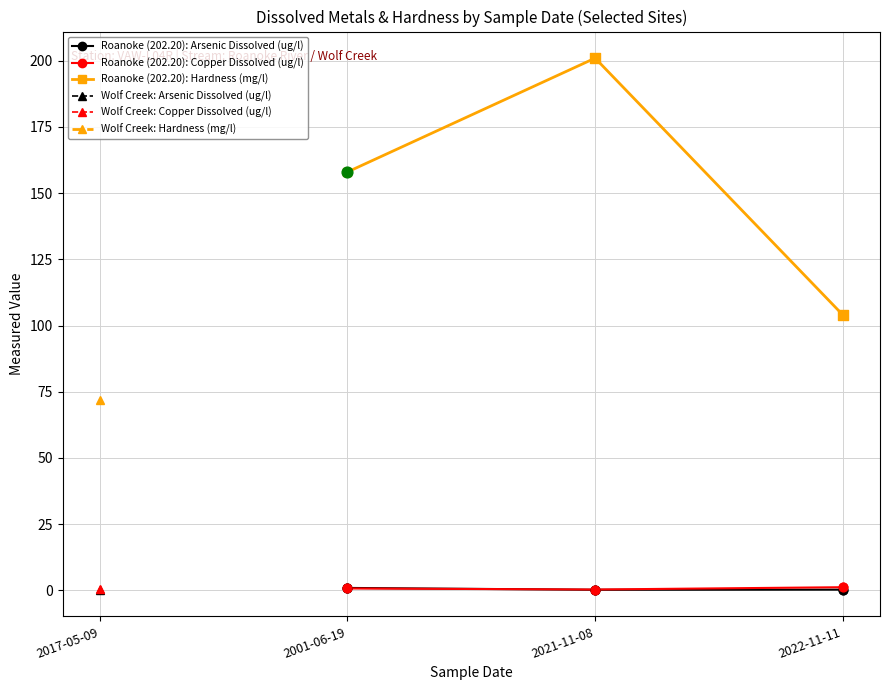

Which category has the lowest value in the Roanoke (202.20): Hardness (mg/l) series?

2022-11-11